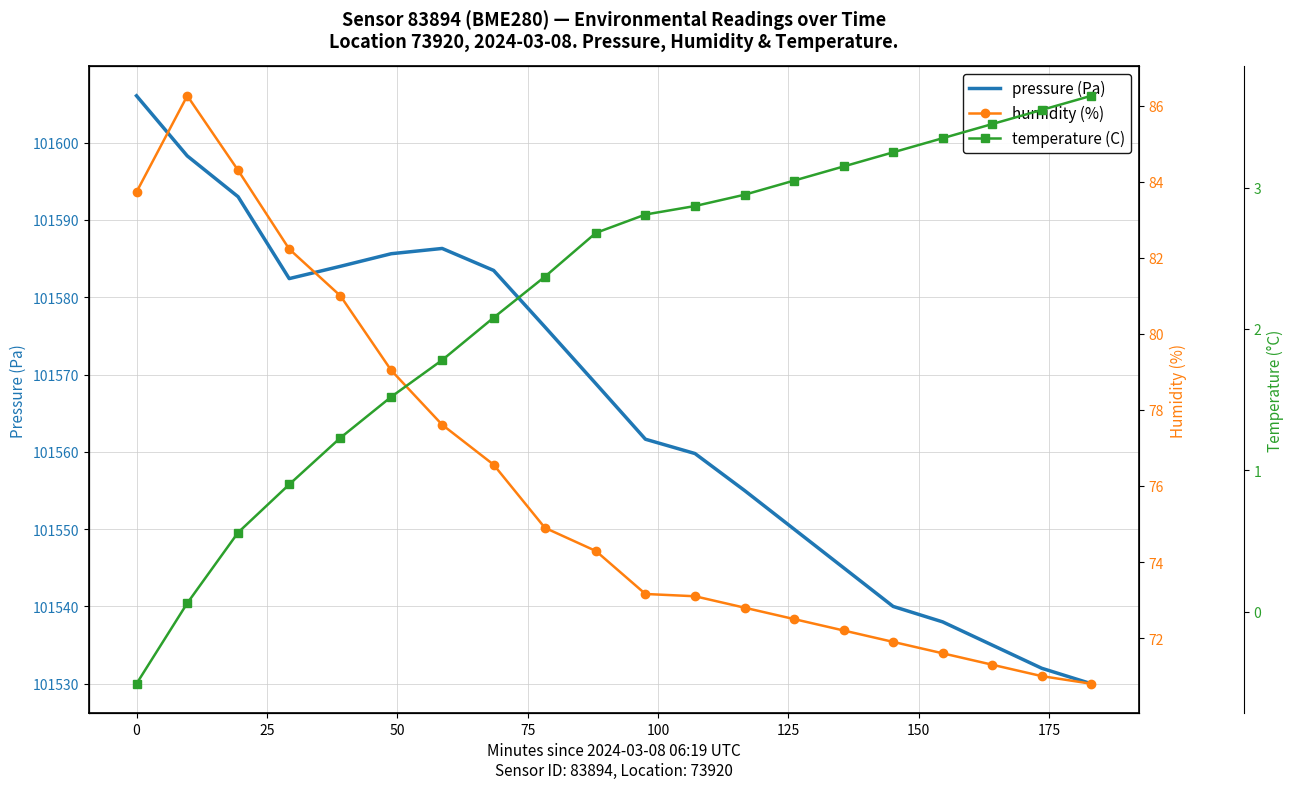

Reading left to right, list all the values displayed in this chart.

pressure (Pa): 101606.1	101598.3	101593.0	101582.4	101584.0	101585.6	101586.3	101583.5	101576.2	101568.8	101561.6	101559.8	101555.0	101550.0	101545.0	101540.0	101538.0	101535.0	101532.0	101530.0
humidity (%): 83.7	86.3	84.3	82.2	81.0	79.0	77.6	76.6	74.9	74.3	73.2	73.1	72.8	72.5	72.2	71.9	71.6	71.3	71.0	70.8
temperature (C): -0.5	0.1	0.6	0.9	1.2	1.5	1.8	2.1	2.4	2.7	2.8	2.9	3.0	3.0	3.1	3.2	3.4	3.5	3.5	3.6